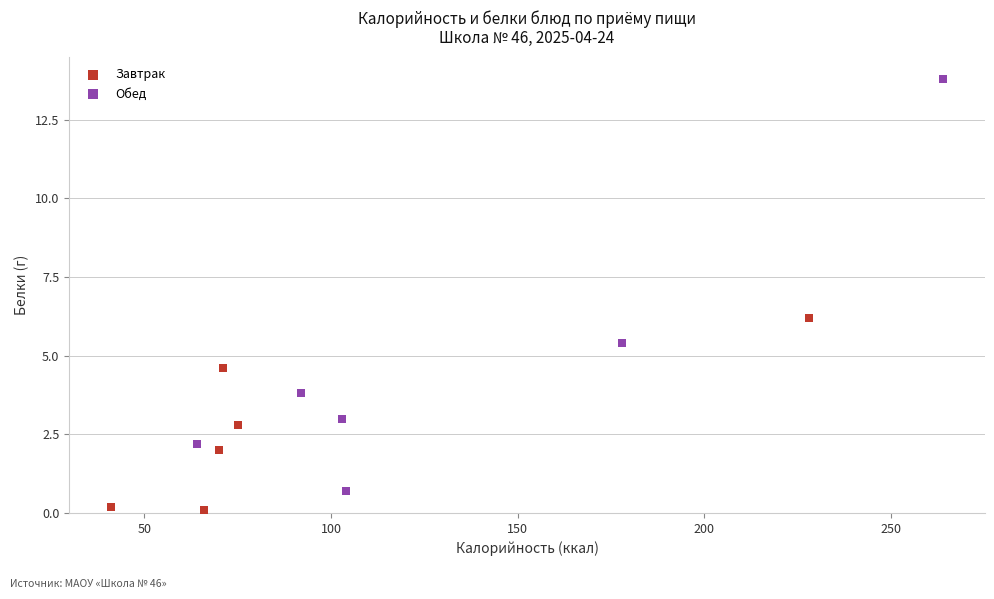

Which series reaches the minimum Y coordinate?

Завтрак